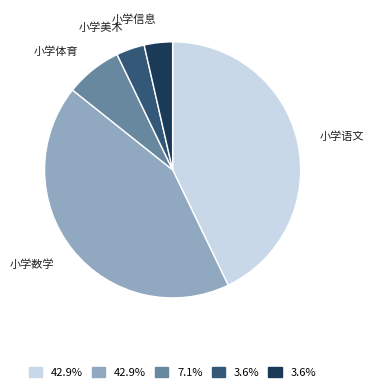

Is there a majority slice in this chart?

No